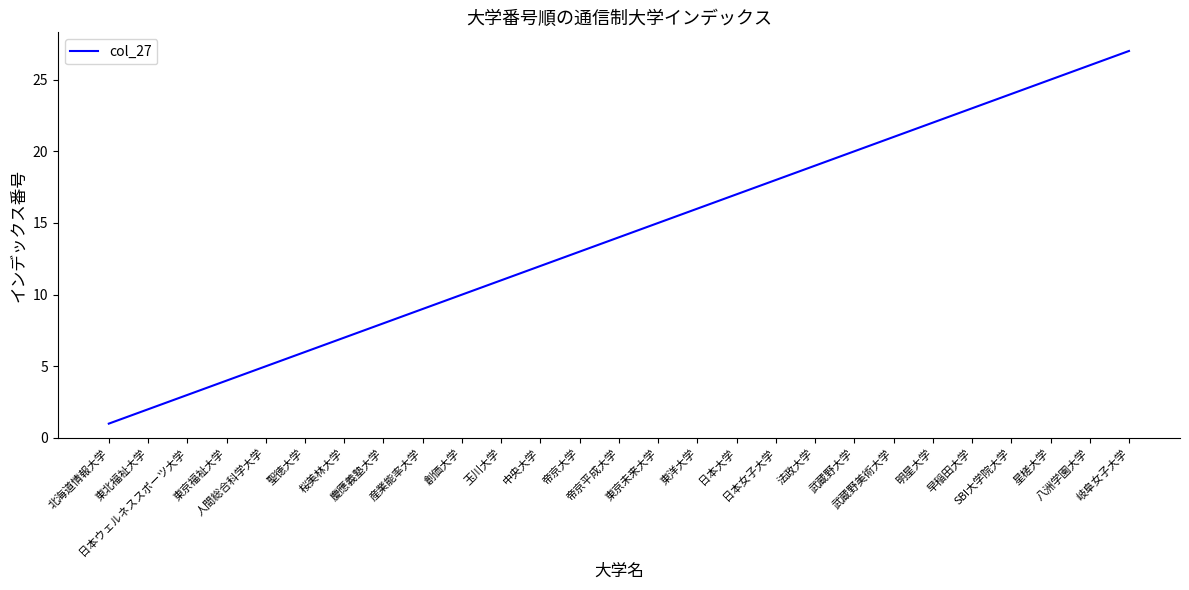

Rank the categories by value from highest to lowest.

岐阜女子大学, 八洲学園大学, 星槎大学, SBI大学院大学, 早稲田大学, 明星大学, 武蔵野美術大学, 武蔵野大学, 法政大学, 日本女子大学, 日本大学, 東洋大学, 東京未来大学, 帝京平成大学, 帝京大学, 中央大学, 玉川大学, 創価大学, 産業能率大学, 慶應義塾大学, 桜美林大学, 聖徳大学, 人間総合科学大学, 東京福祉大学, 日本ウェルネススポーツ大学, 東北福祉大学, 北海道情報大学